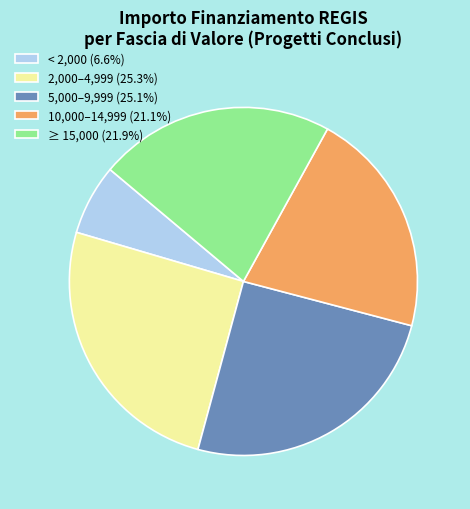

What is the ratio of the value at < 2,000 (6.6%) to the value at 5,000–9,999 (25.1%)?

0.3